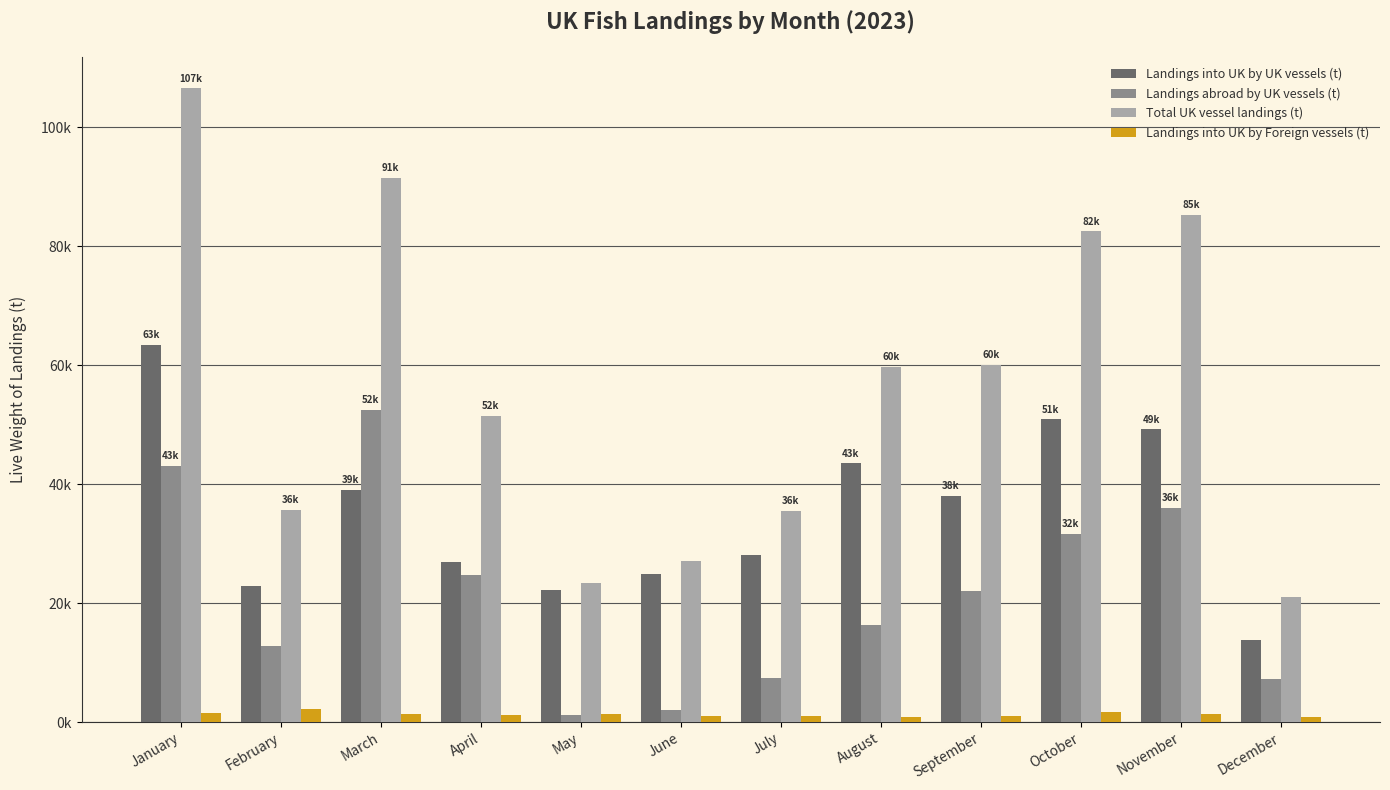

The value of Landings abroad by UK vessels (t) at September is 39174.3. True or false?

False